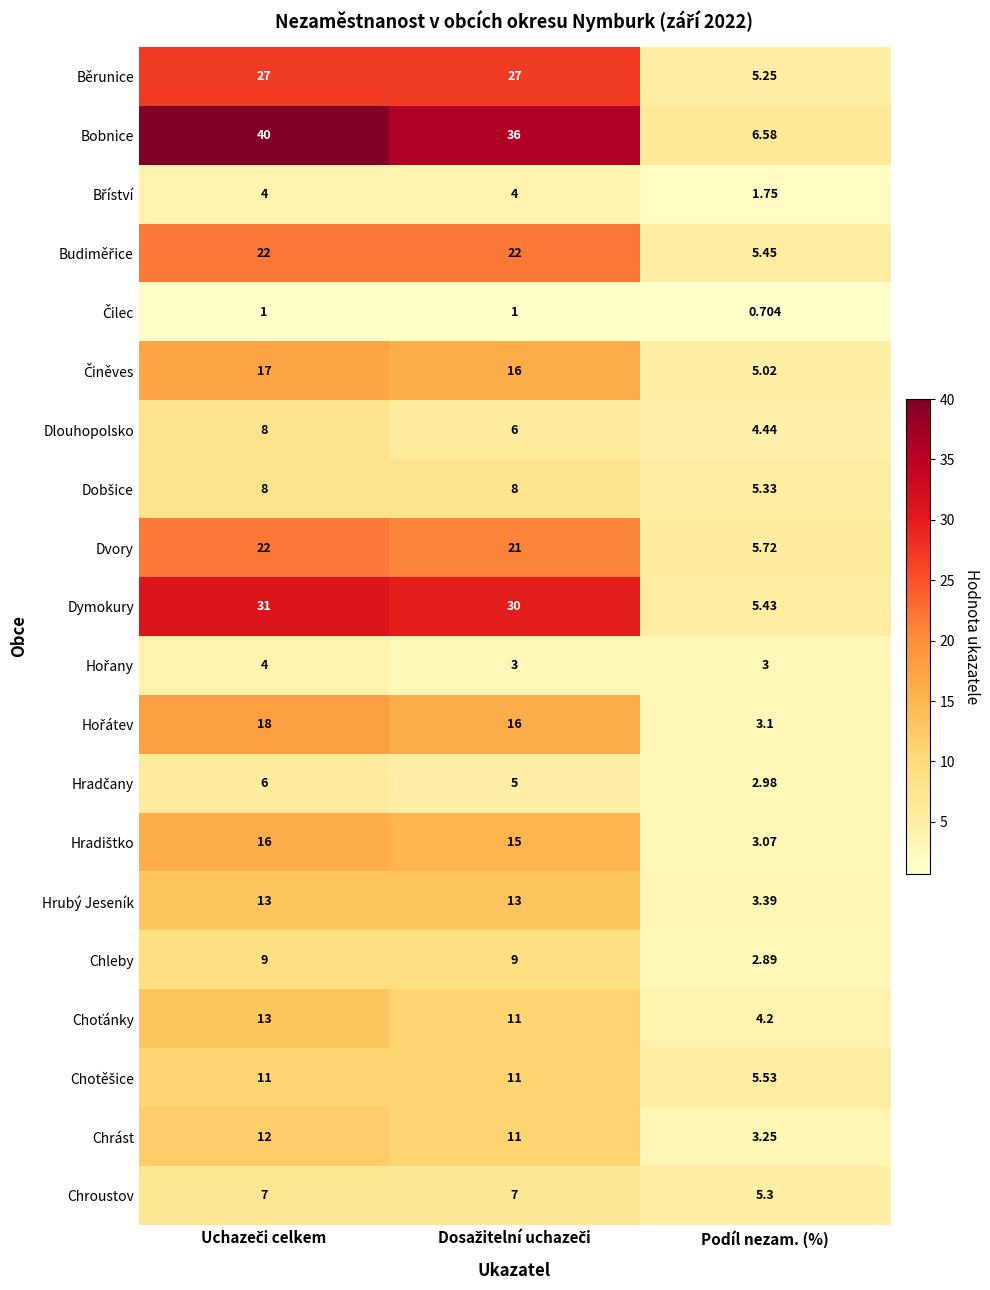

Which series has the largest total across all categories?

Bobnice